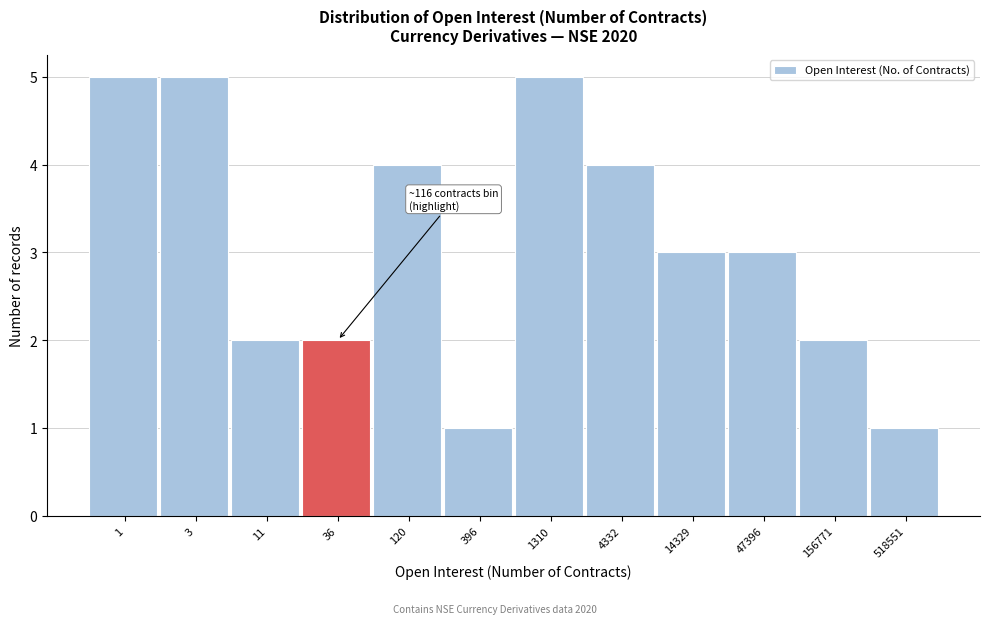

Reading left to right, what are all the values shown in this chart?

1=5	3=5	11=2	36=2	120=4	396=1	1310=5	4332=4	14329=3	47396=3	156771=2	518551=1